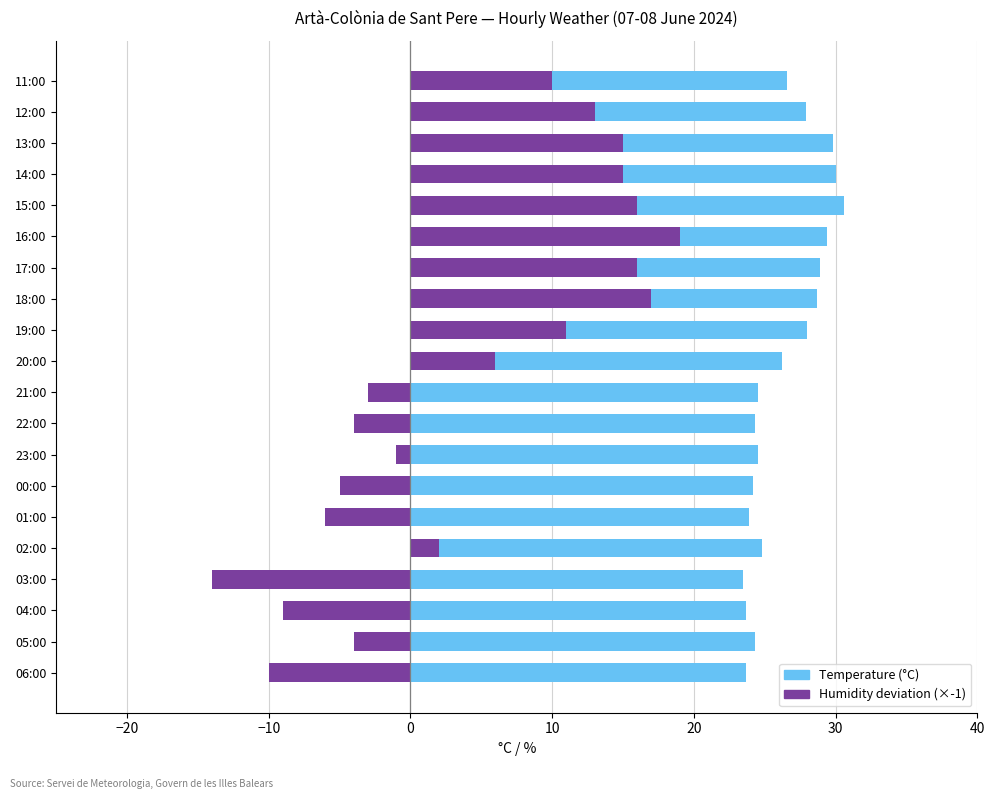

What is the maximum value for Humidity deviation from 50% (×-1)?

19.0